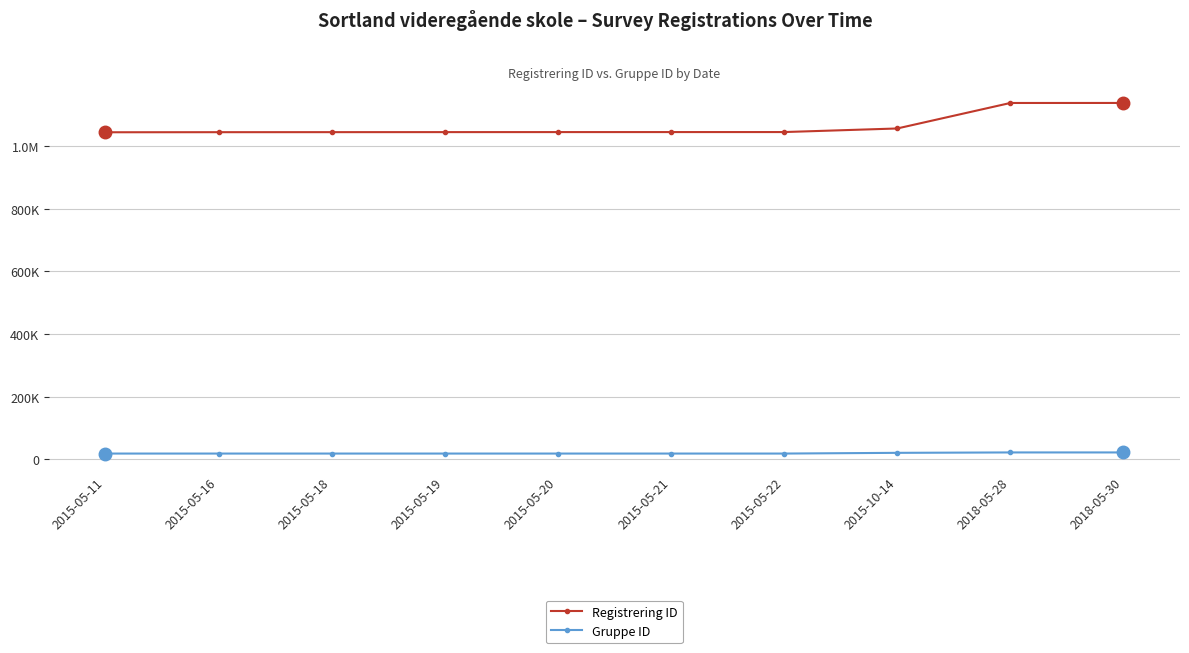

How many Gruppe ID values are between 18214 and 20509?

8